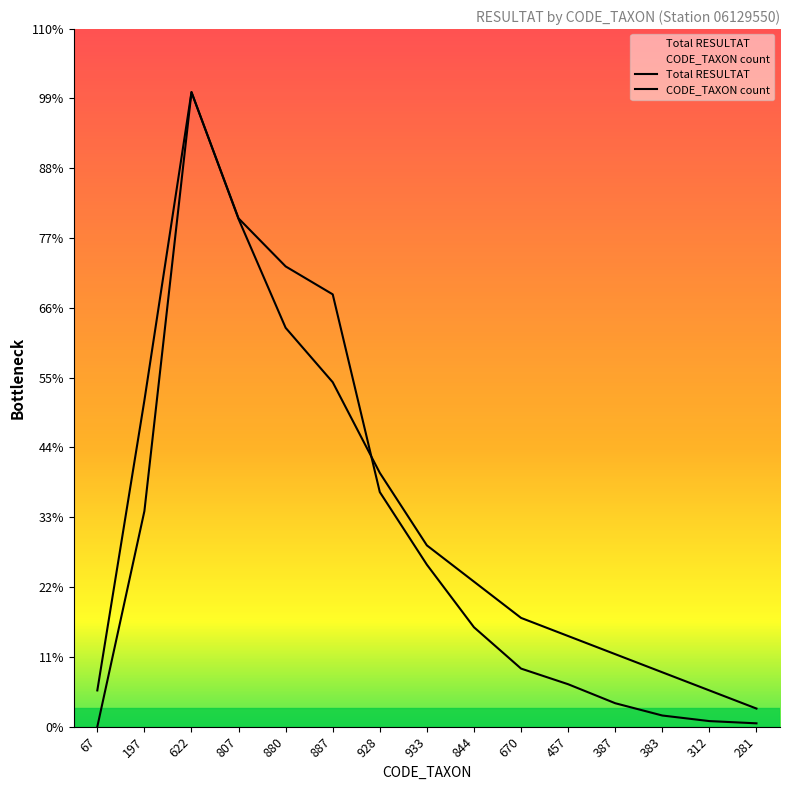

Is it true that CODE_TAXON count equals 4.8 at 281?

False